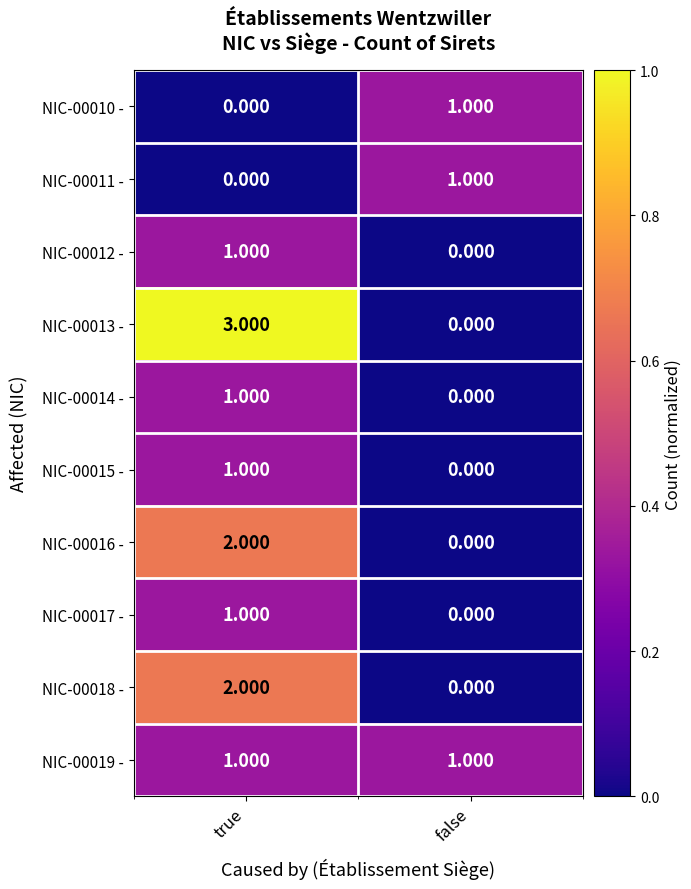

At which category is the sum across all series the highest?

true